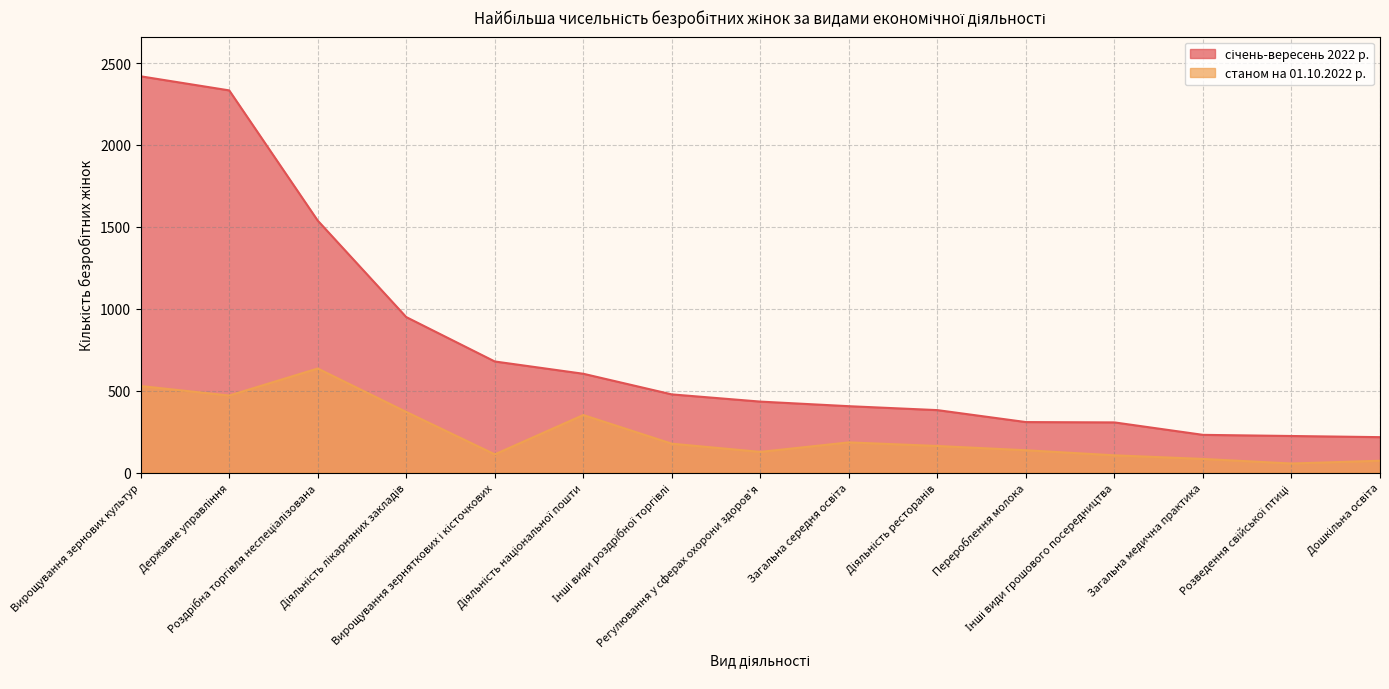

How many data points in станом на 01.10.2022 р. are less than 162?

7